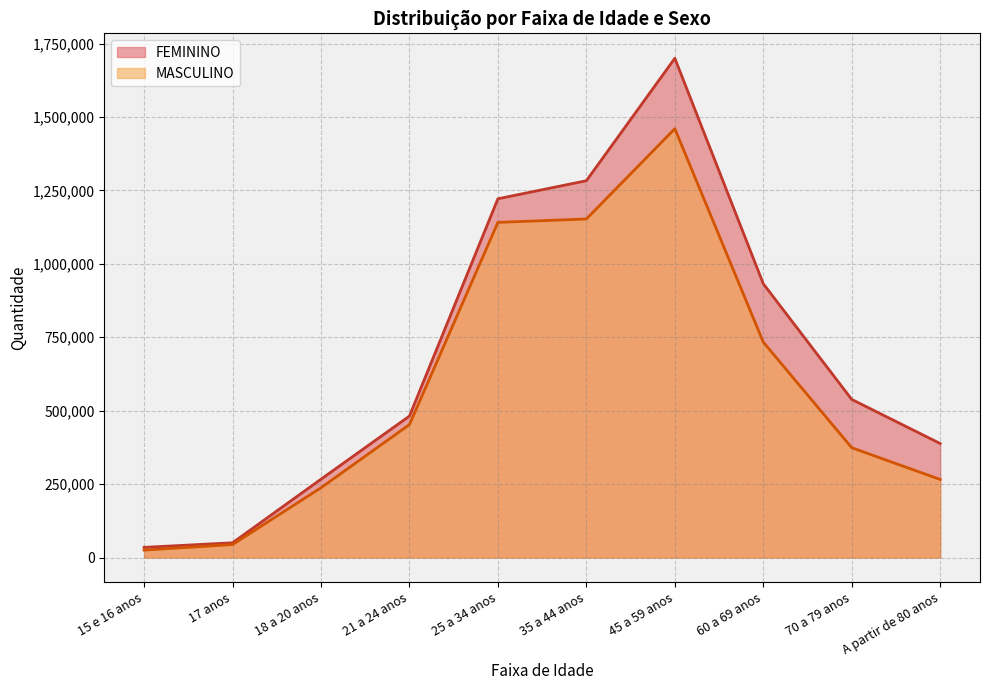

What is the label of the 2nd point from the right?

70 a 79 anos